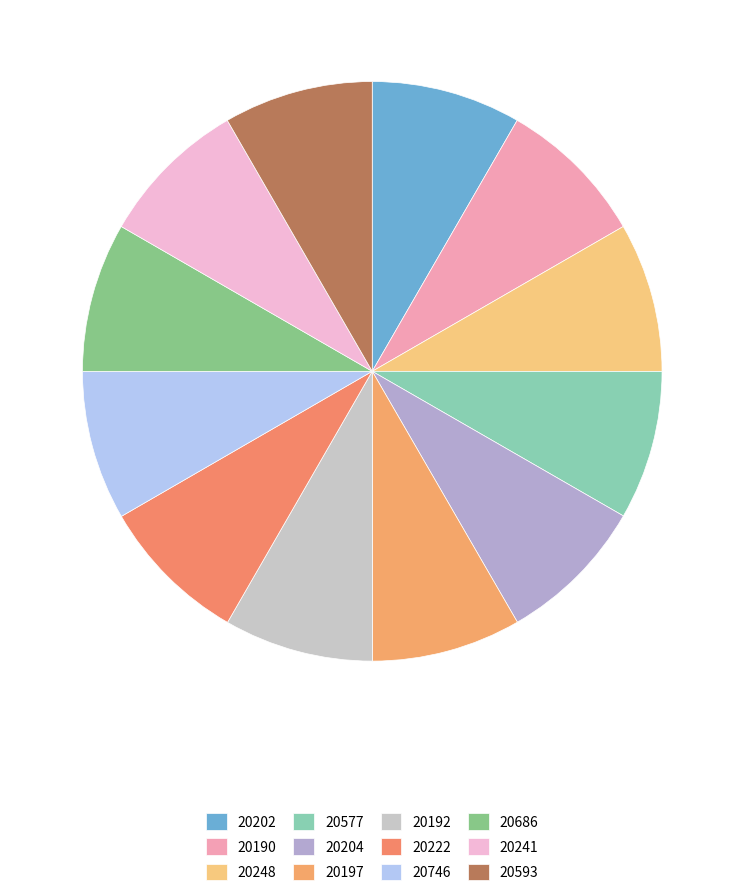

Count the number of slices in the pie.

12